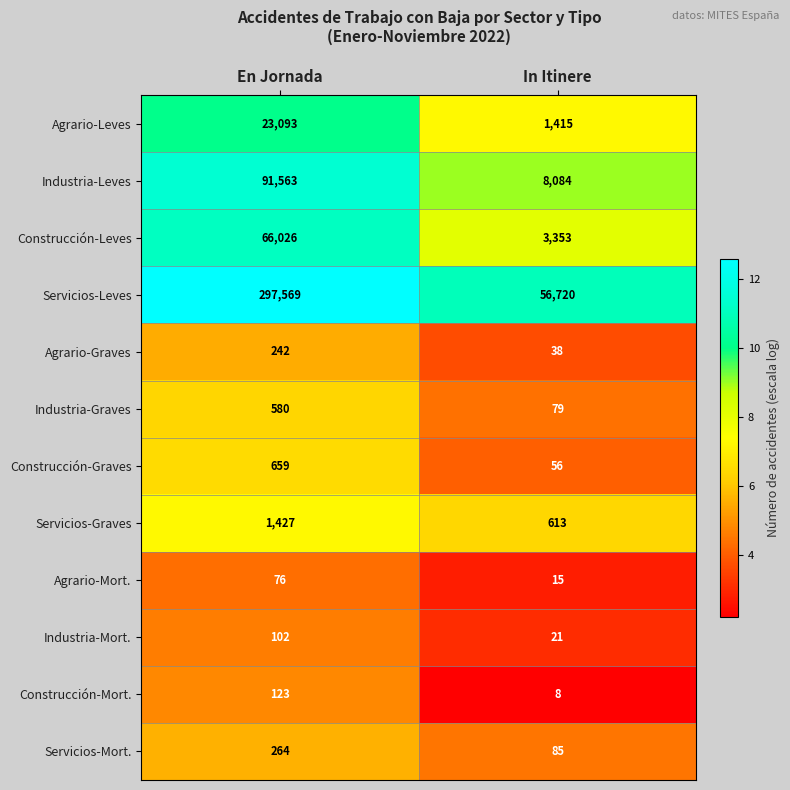

What is the maximum value shown in the chart?

297569